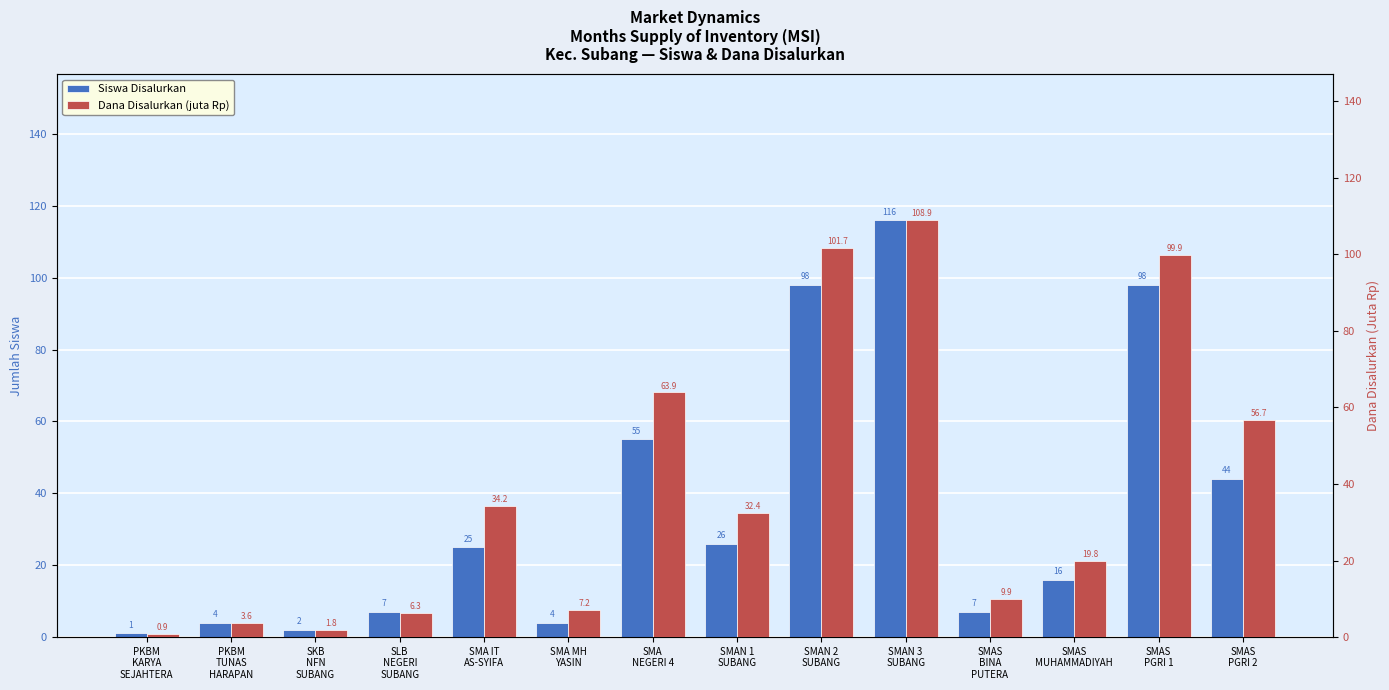

Is the value of Siswa Disalurkan at PKBM
KARYA
SEJAHTERA greater than the value of Dana Disalurkan (juta Rp) at SLB
NEGERI
SUBANG?

No